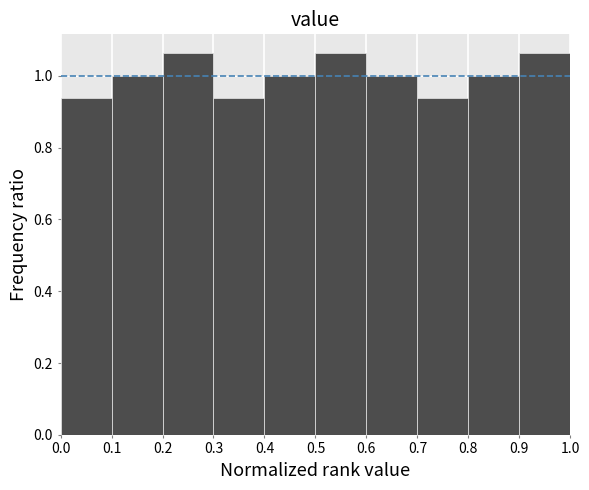

Reading left to right, list every bar in this chart as the range it spans on the x-axis followed by its height. The values are not printed on the chart, so give them approximately, as read against the axis.

0.0 to 0.1: 0.94
0.1 to 0.2: 1.00
0.2 to 0.3: 1.06
0.3 to 0.4: 0.94
0.4 to 0.5: 1.00
0.5 to 0.6: 1.06
0.6 to 0.7: 1.00
0.7 to 0.8: 0.94
0.8 to 0.9: 1.00
0.9 to 1.0: 1.06